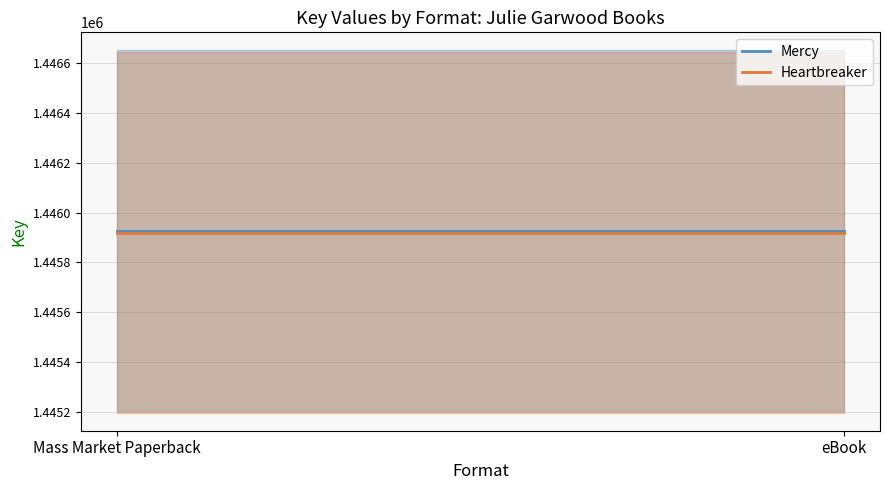

At which category is the sum across all series the highest?

Mass Market Paperback